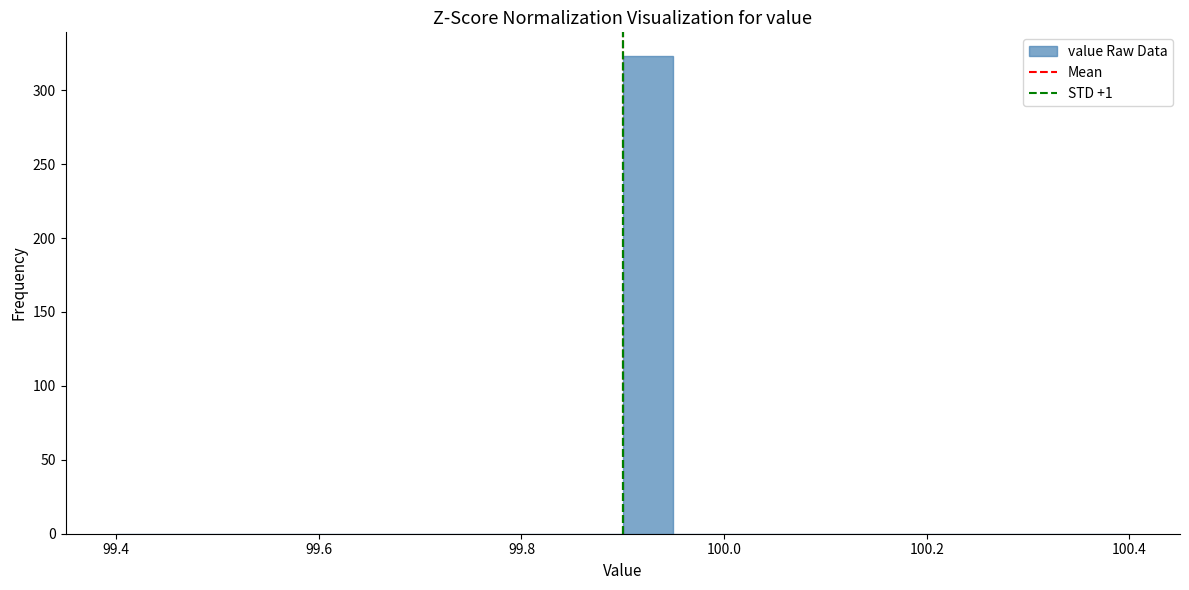

Read against the x-axis, roughly where is the centre of the tallest bar?

99.92